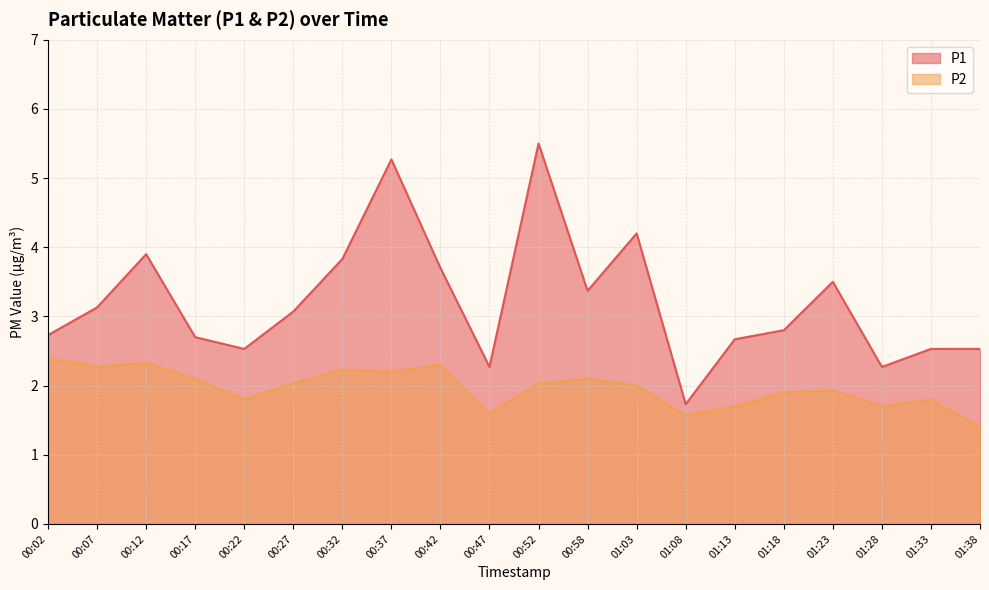

The P1 series shows 3.9 at 00:12. True or false?

True